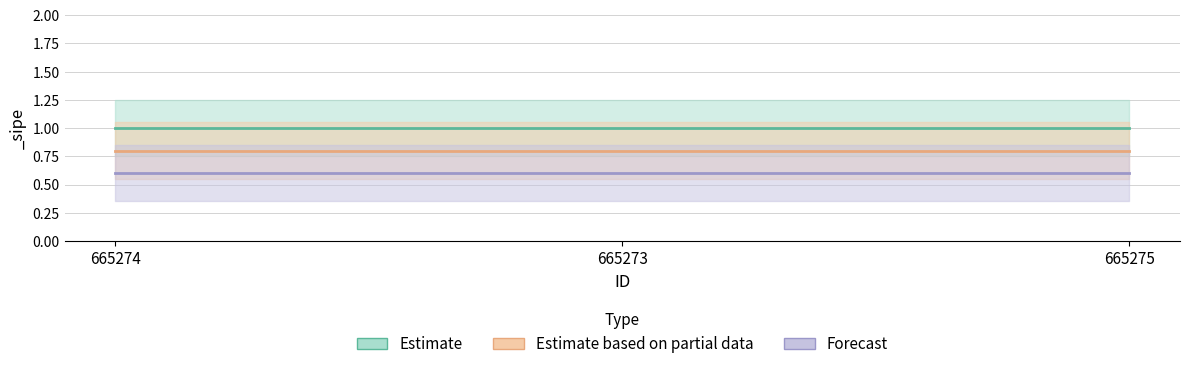

Rank the series at 665275 from lowest to highest value.

Forecast, Estimate based on partial data, Estimate